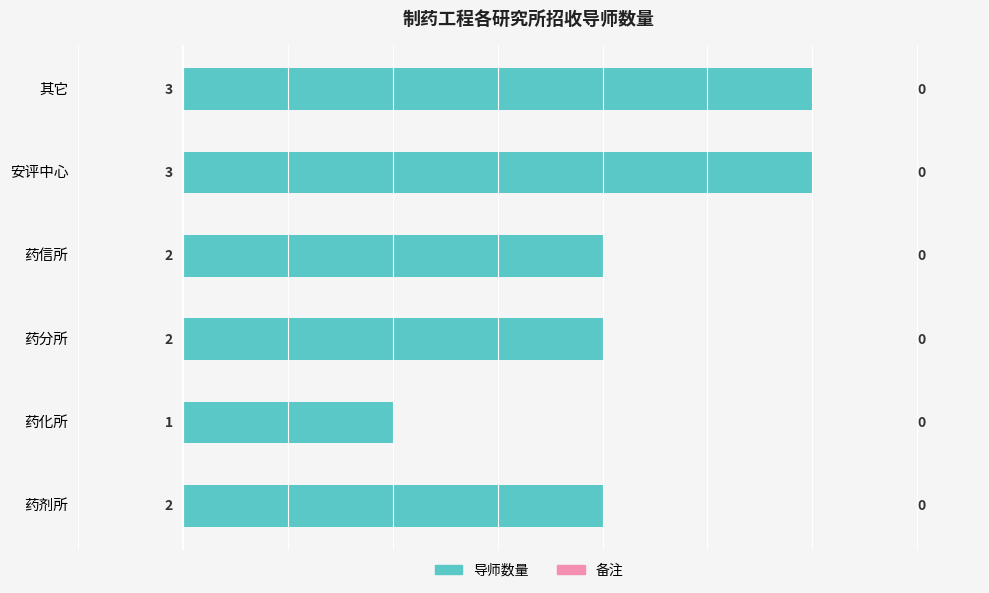

Reading bottom to top, list all the values displayed in this chart.

药剂所=2	药化所=1	药分所=2	药信所=2	安评中心=3	其它=3